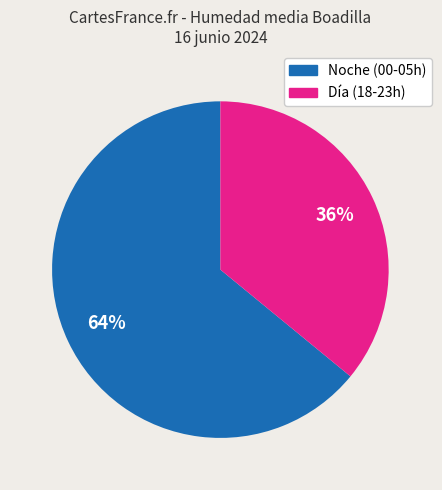

Is there any slice that represents more than half of the pie?

Yes